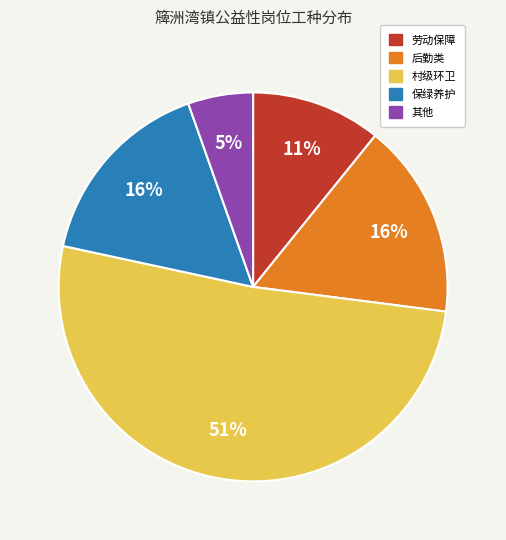

How many slices are in this pie chart?

5